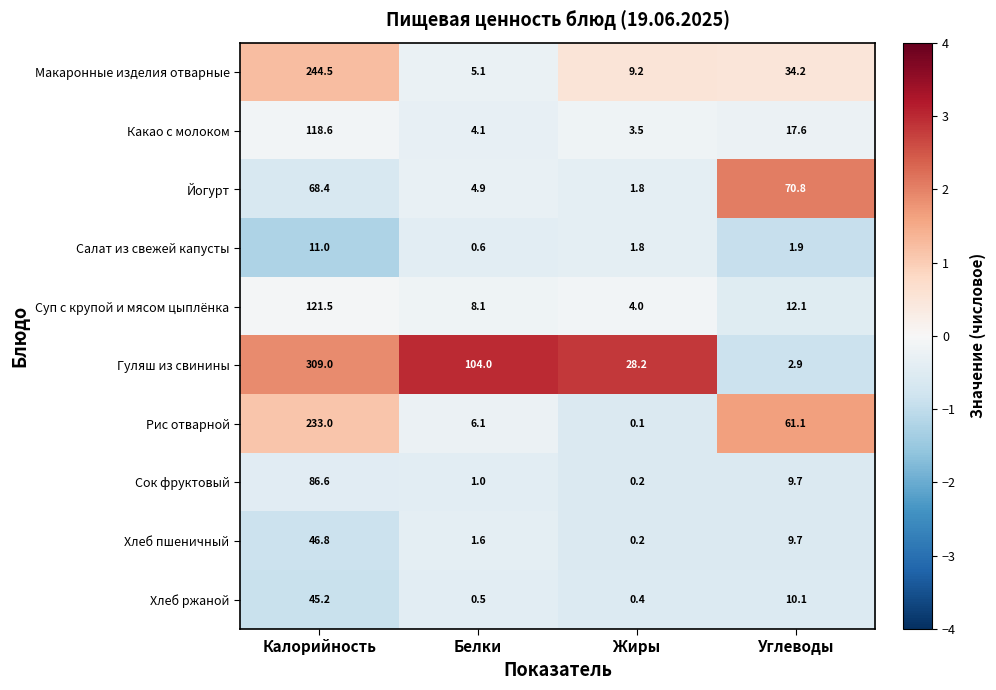

Which category has the lowest value in the Йогурт series?

Жиры